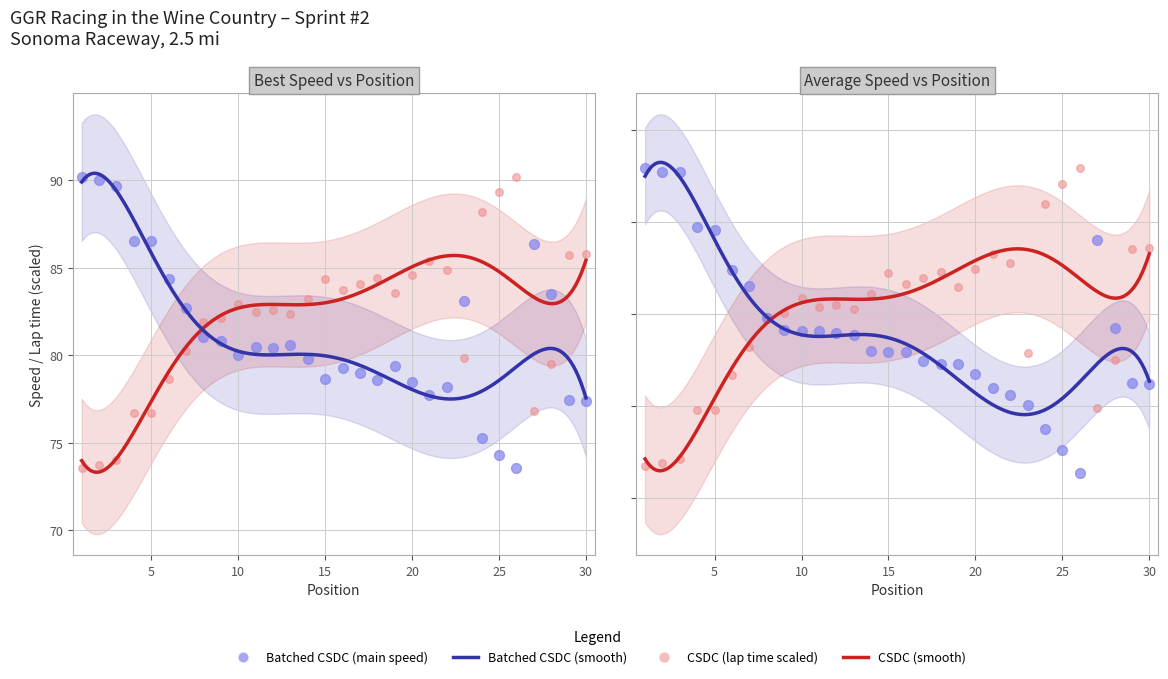

At how many categories does at least one series exceed 81?

30